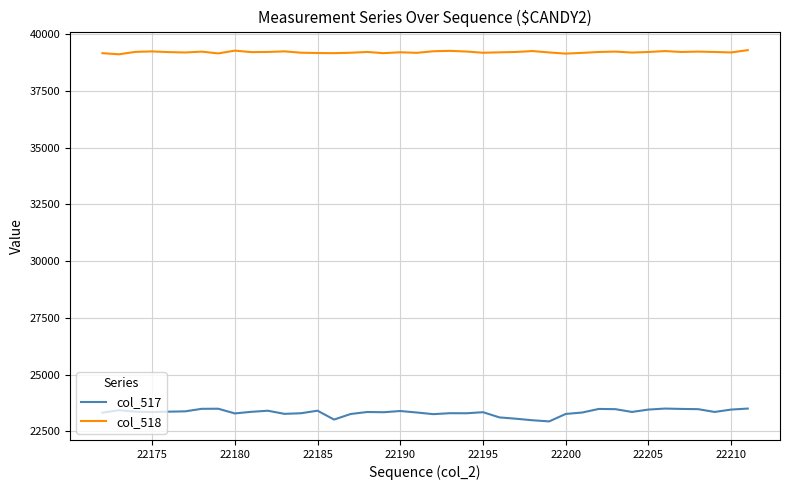

What is the difference between the maximum and minimum values in the col_517 series?

566